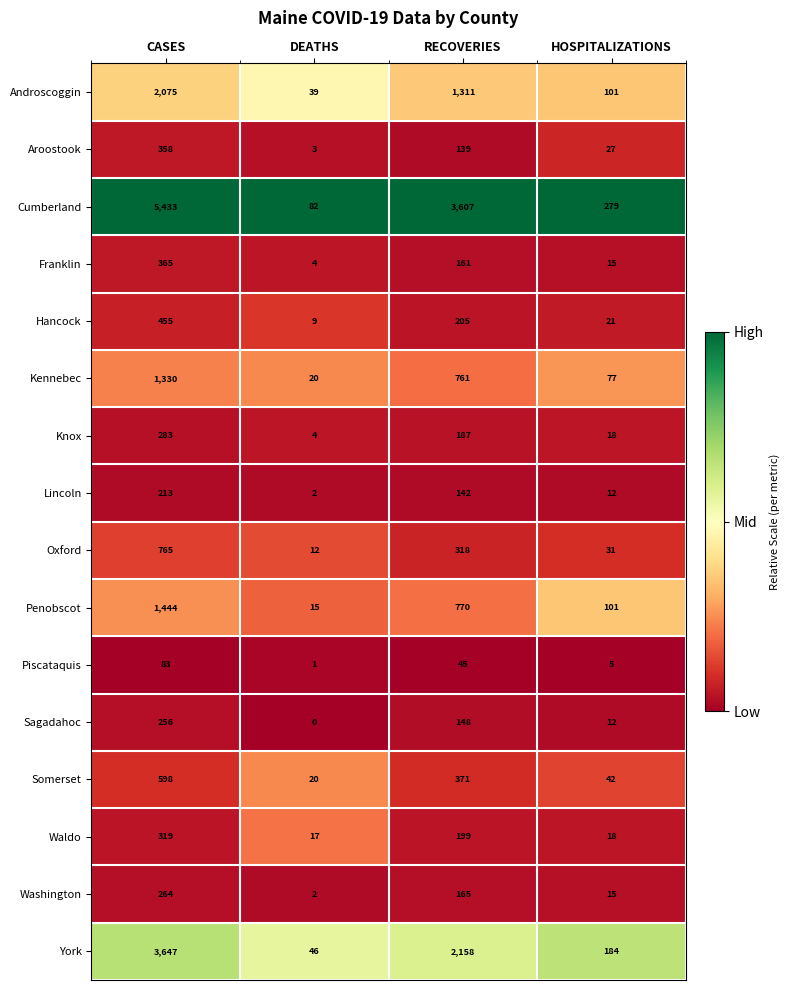

Rank the series by their maximum value, from lowest to highest.

Piscataquis, Lincoln, Sagadahoc, Washington, Knox, Waldo, Aroostook, Franklin, Hancock, Somerset, Oxford, Kennebec, Penobscot, Androscoggin, York, Cumberland